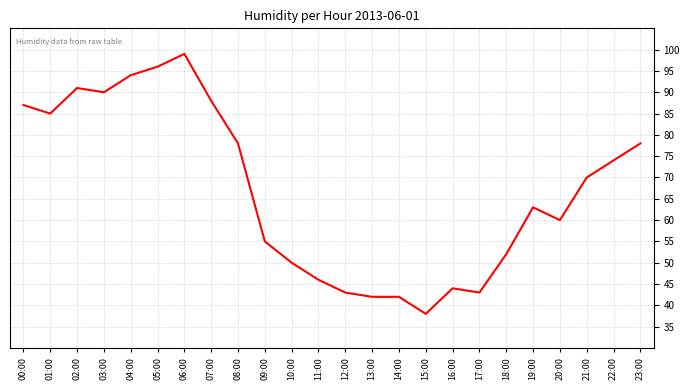

At which category does the chart reach its minimum across all series?

15:00